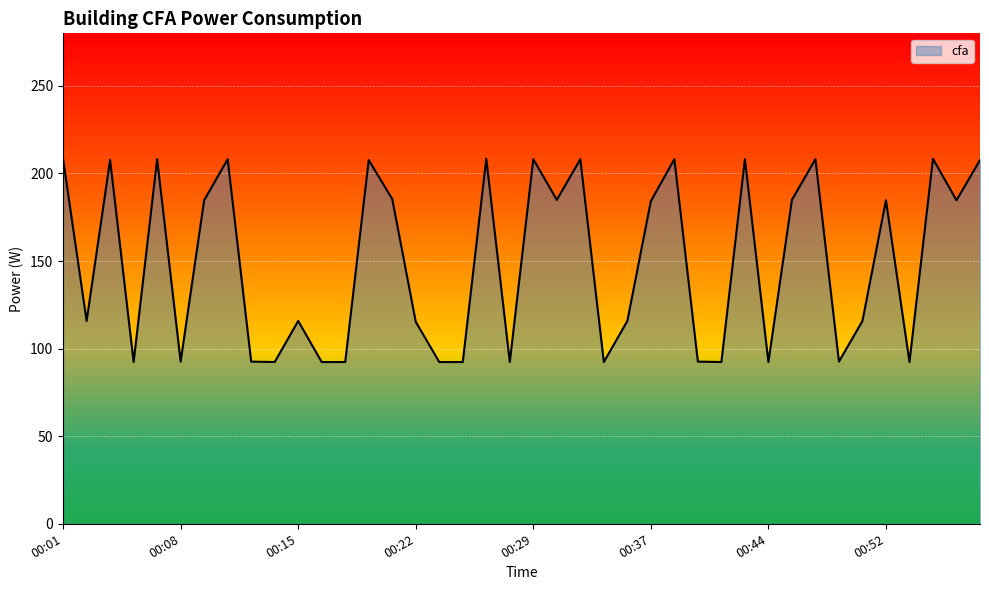

What is the minimum value shown in the chart?

92.3